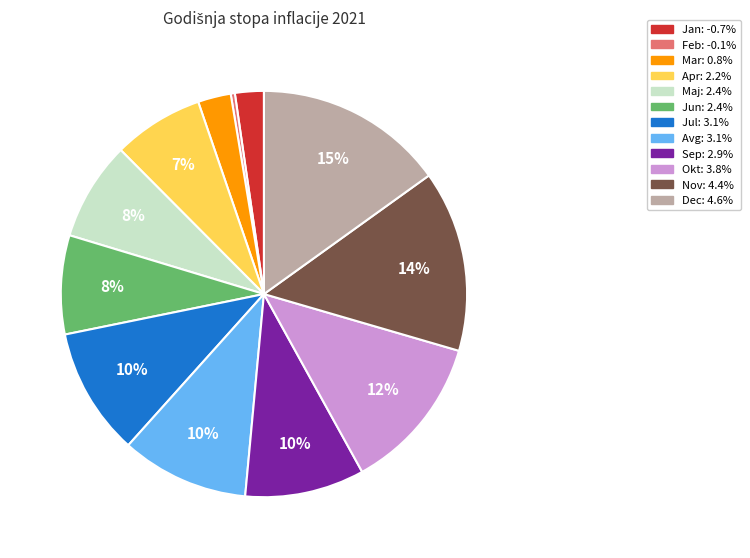

The Jan slice represents 10% of the pie. True or false?

False